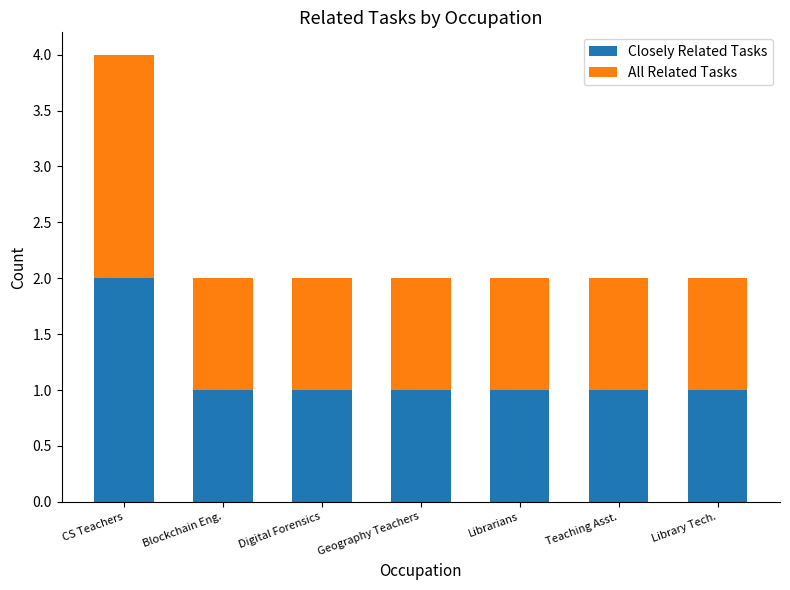

At which label does Closely Related Tasks reach its peak?

CS Teachers